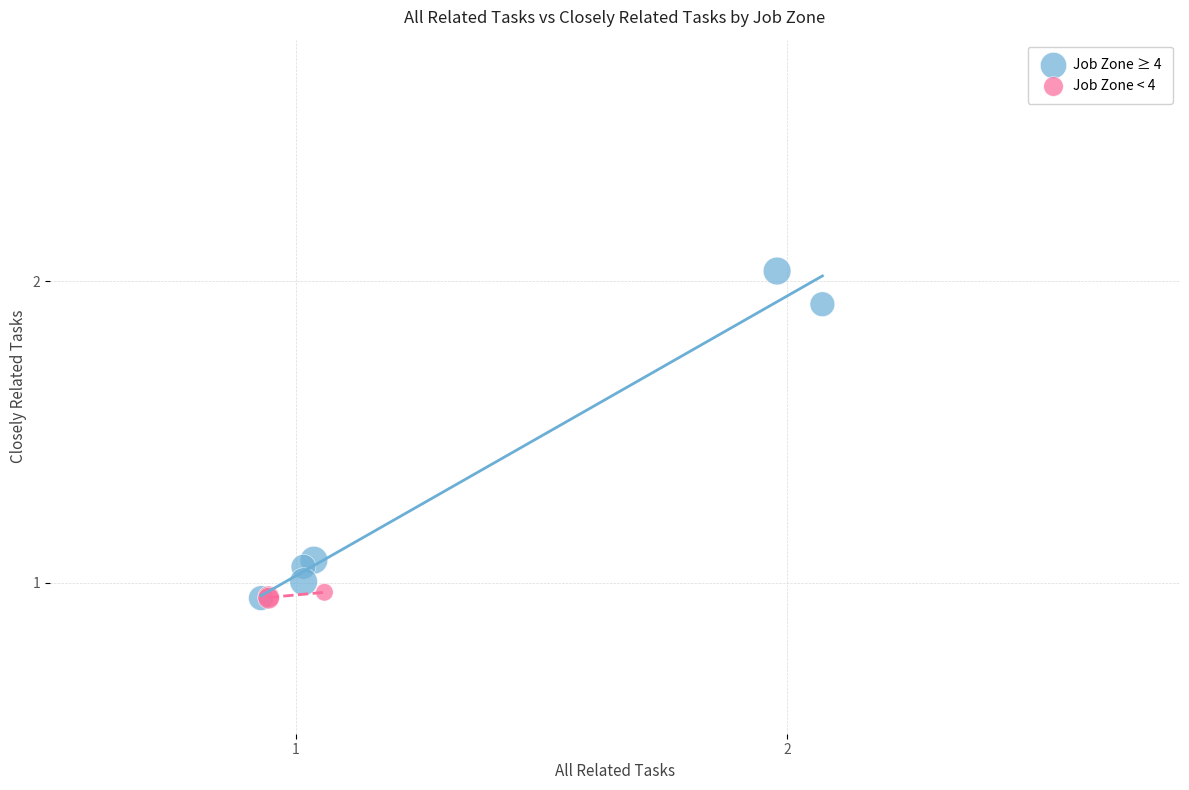

Which series reaches the maximum Y coordinate?

Job Zone ≥ 4